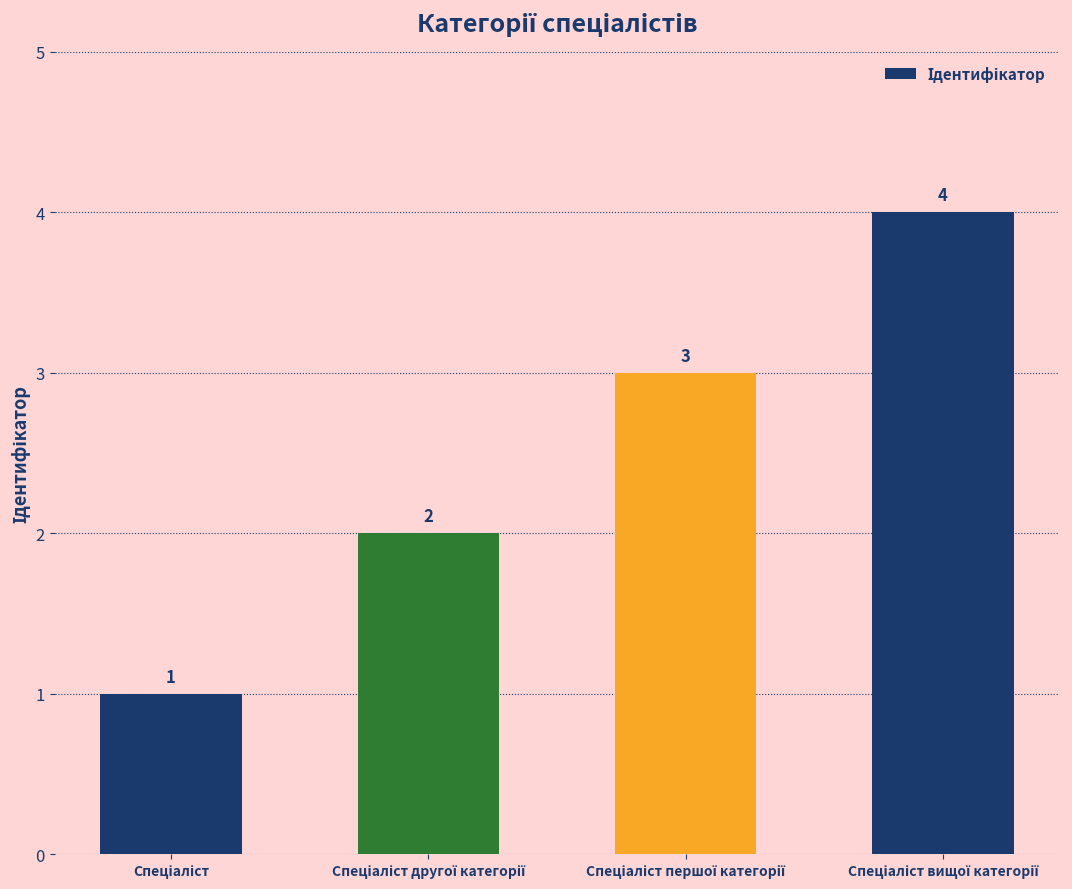

What is the maximum value shown in the chart?

4